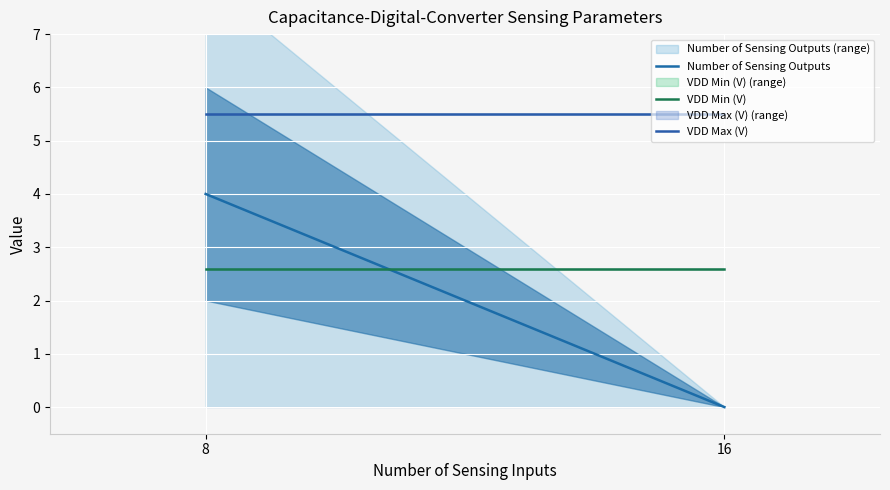

The Number of Sensing Outputs series shows 4.0 at 8. True or false?

True